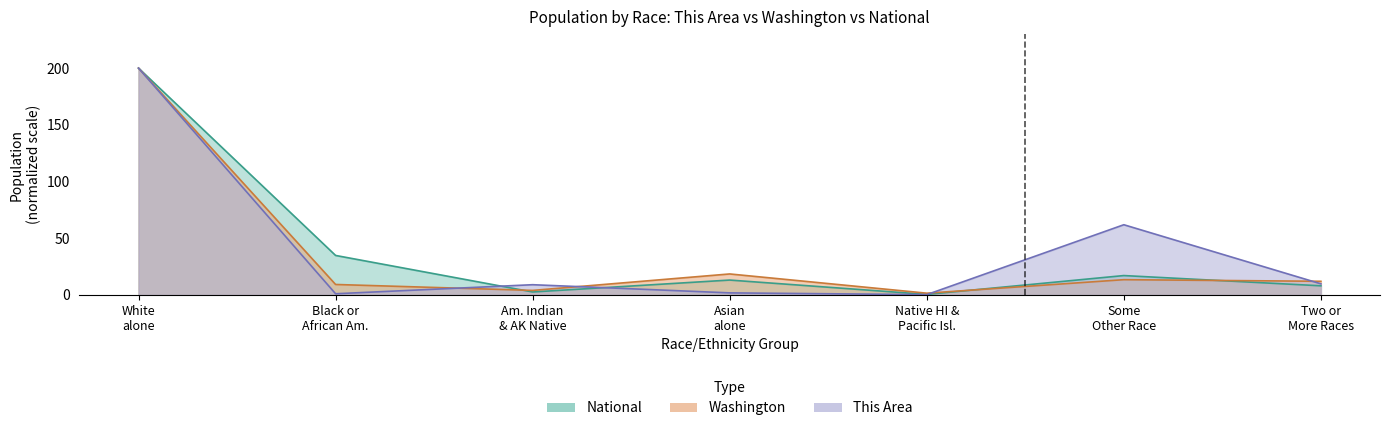

At which label does This Area reach its peak?

White alone